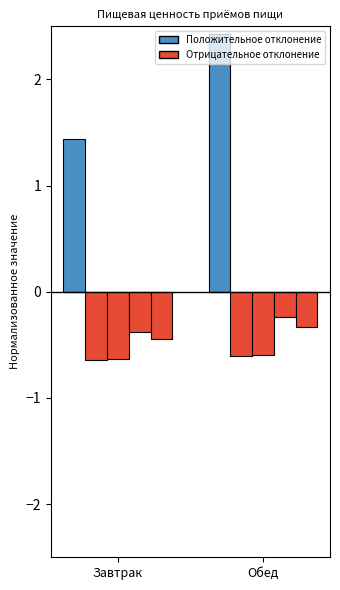

List the labels in order of value, largest first.

Обед, Завтрак